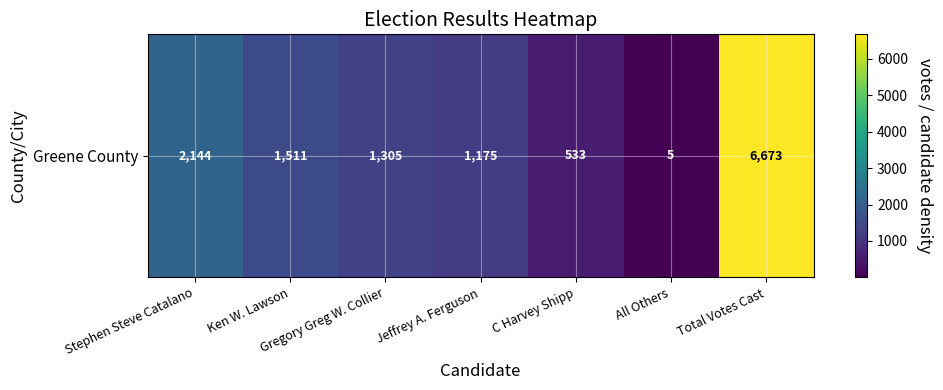

The value at Total Votes Cast is 6673. True or false?

True